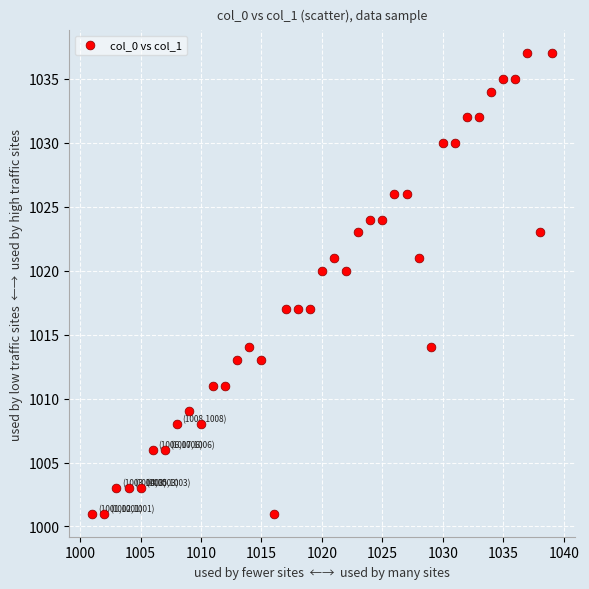

What is the range of Y values (max minus min)?

36